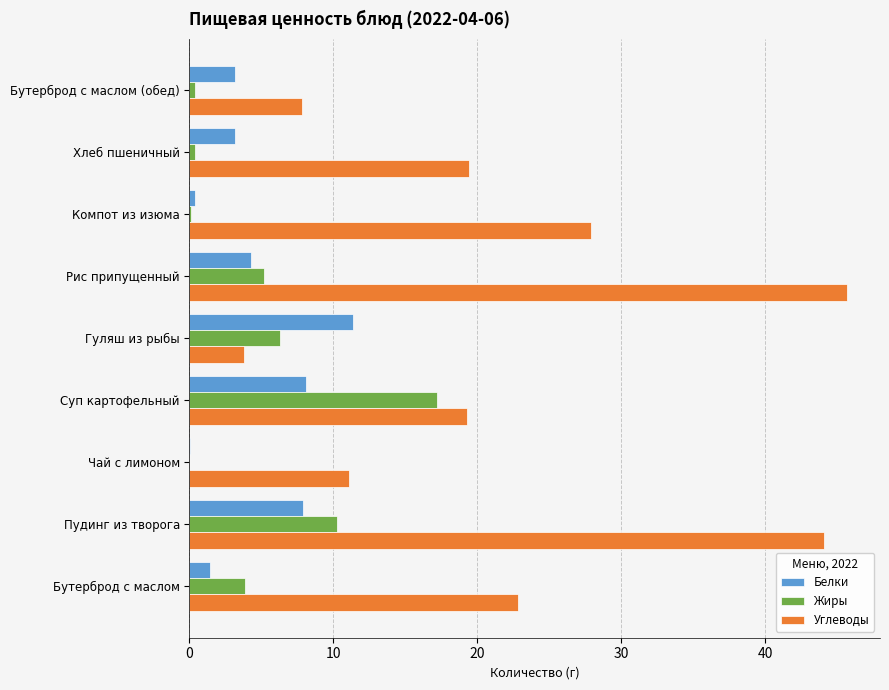

How many categories are shown in the chart?

9